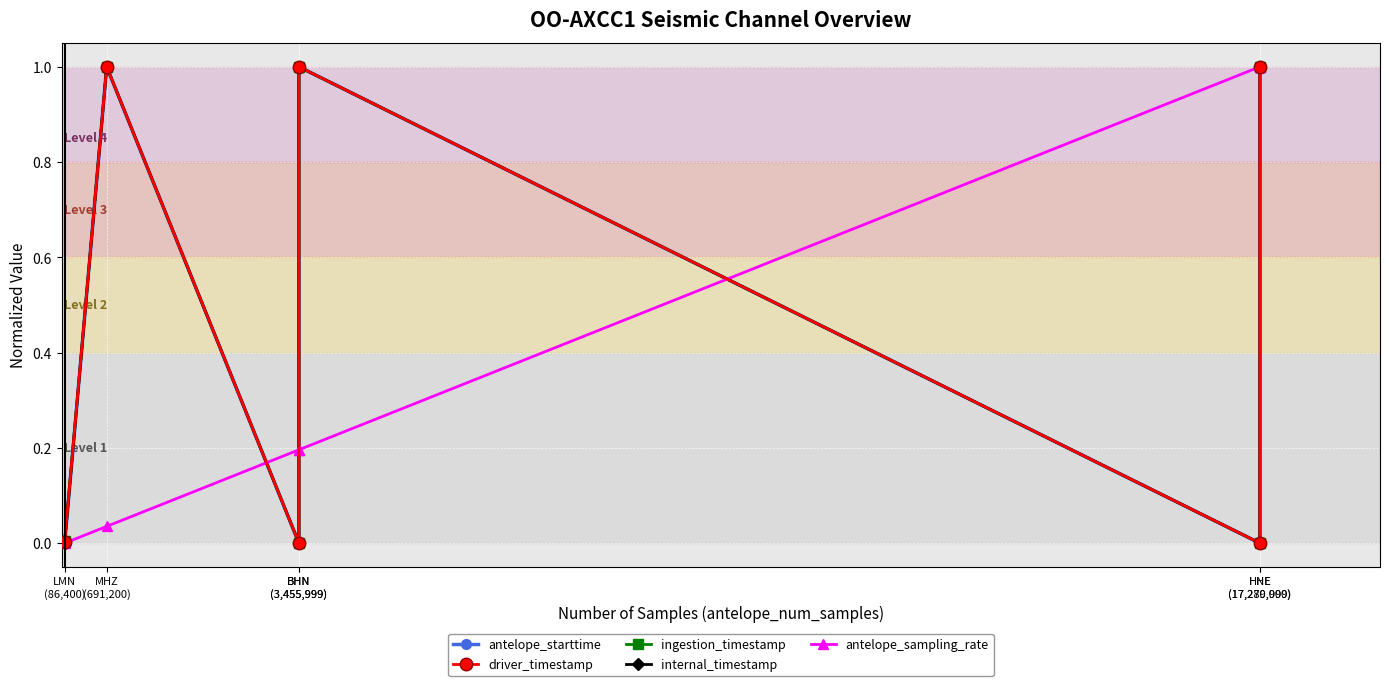

In internal_timestamp, how many points are lower than both neighbors (excluding endpoints)?

2